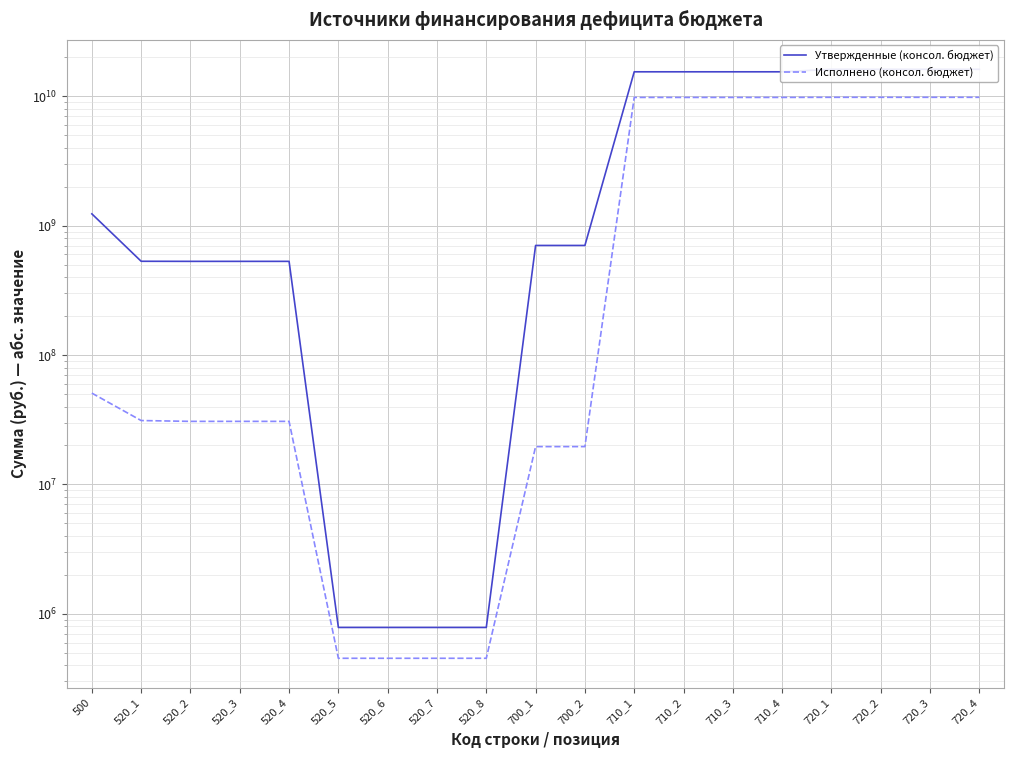

Which series has the largest total across all categories?

Утвержденные (консол. бюджет)